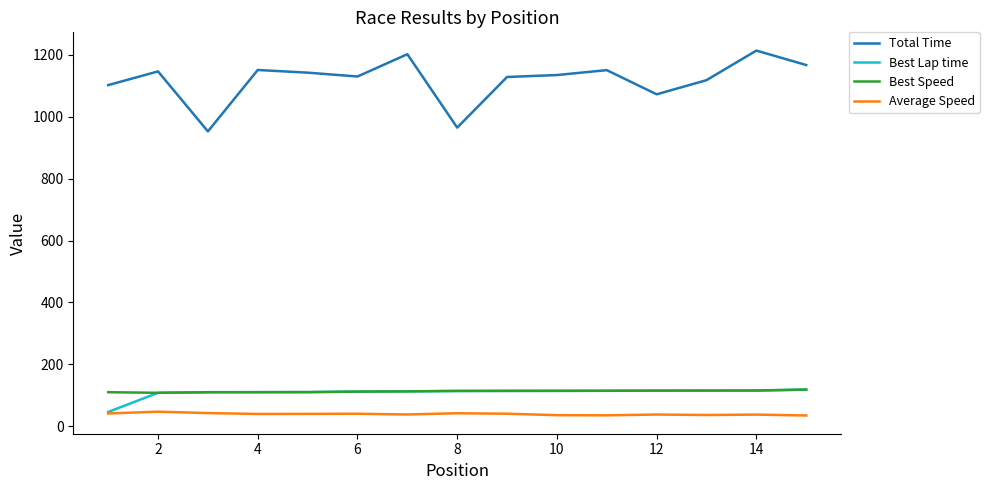

What is the maximum value shown in the chart?

1213.9